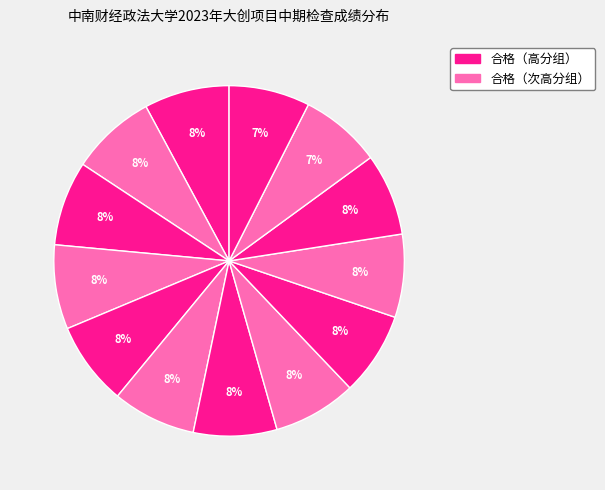

How many segments does this pie chart have?

13